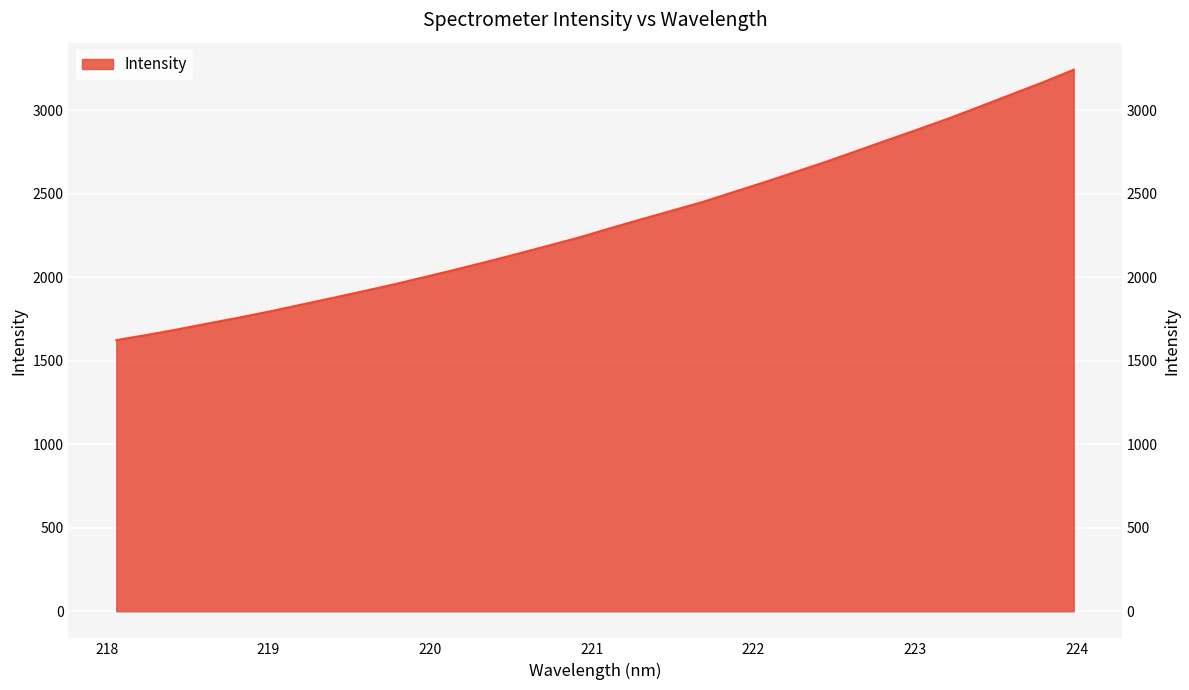

Count the number of categories in the chart.

32